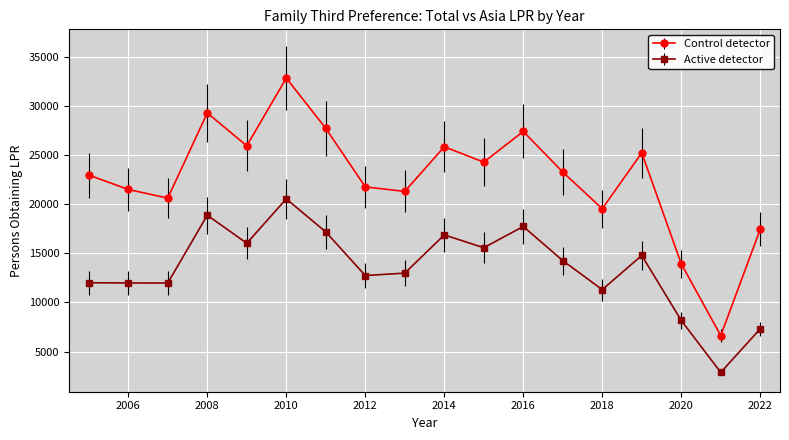

Rank the series by their maximum value, from highest to lowest.

Control detector, Active detector